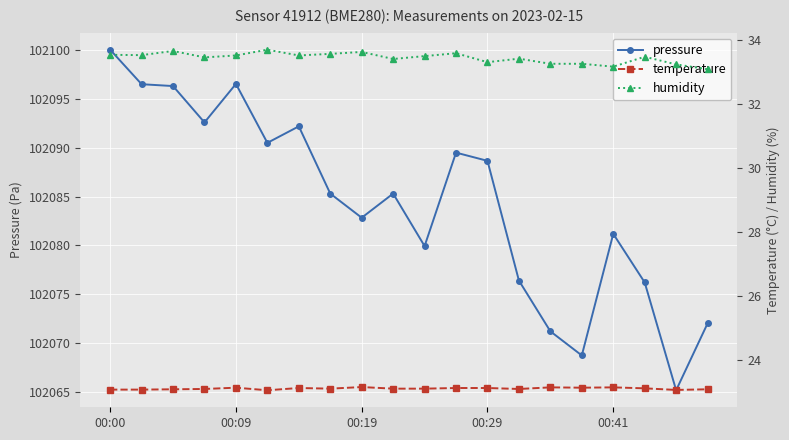

True or false: temperature has a value of 38.5 at 13.

False